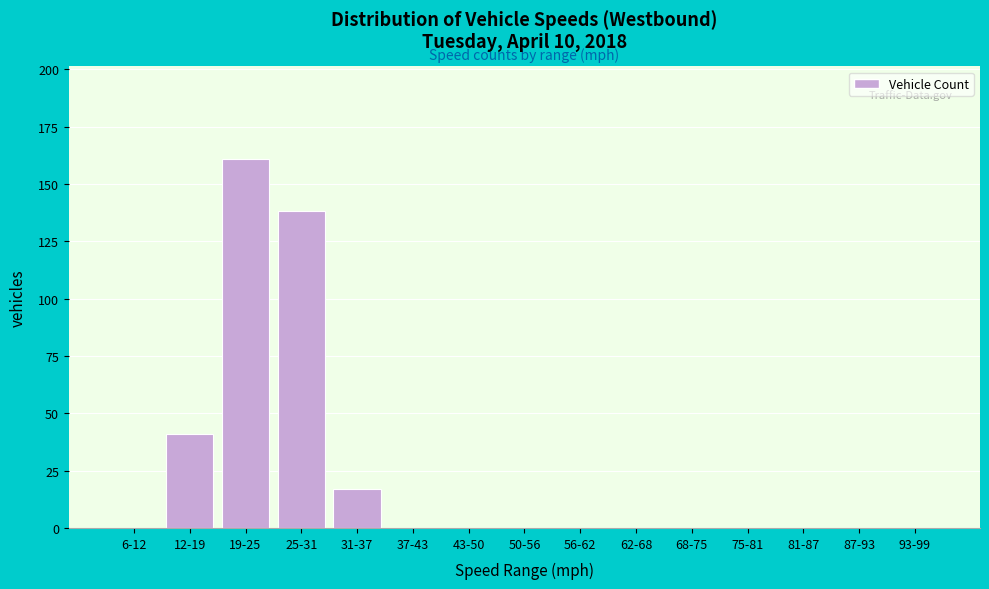

Reading right to left, transcribe all the data shown in this chart.

93-99=0	87-93=0	81-87=0	75-81=0	68-75=0	62-68=0	56-62=0	50-56=0	43-50=0	37-43=0	31-37=17	25-31=138	19-25=161	12-19=41	6-12=0